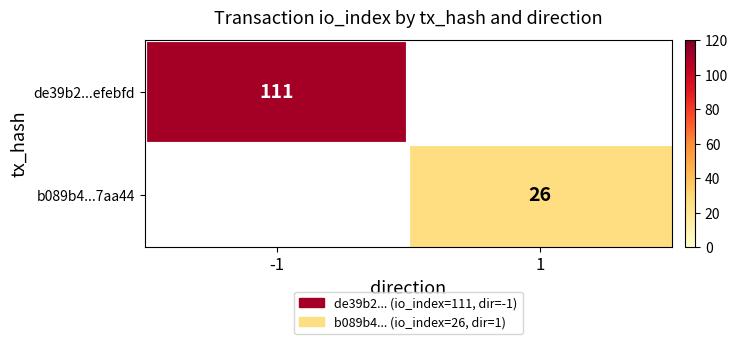

At how many categories does at least one series exceed 71?

1